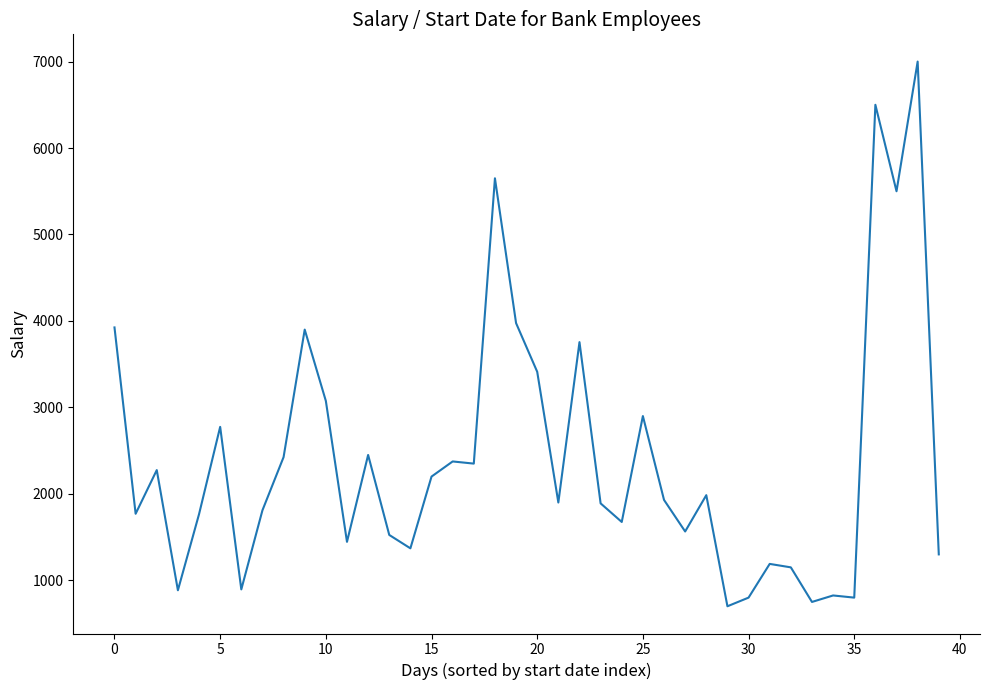

What is the difference between the maximum and minimum values?

6300